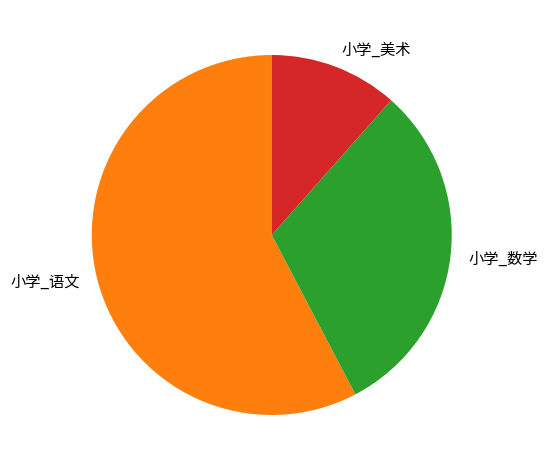

The 小学_数学 slice represents 31% of the pie. True or false?

True